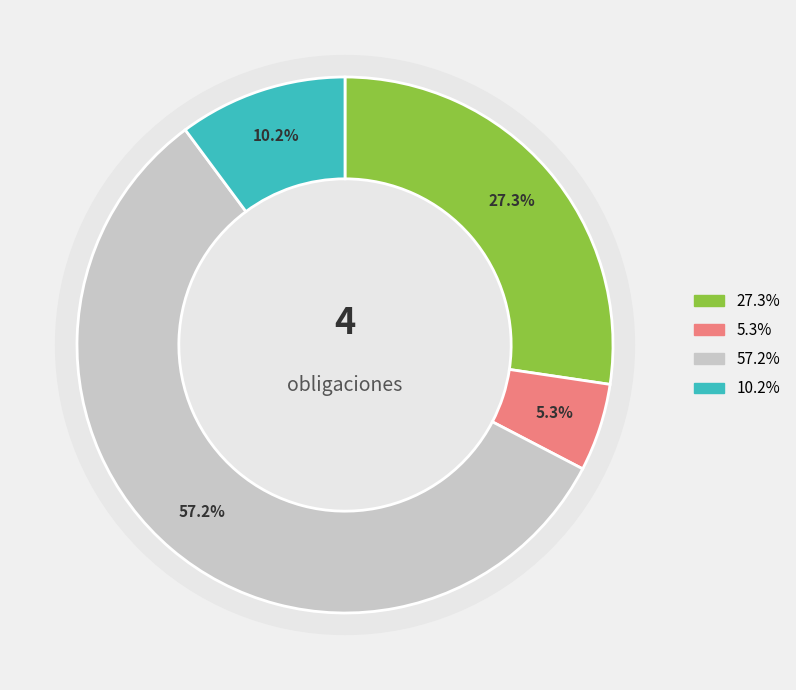

How many slices are in this pie chart?

4